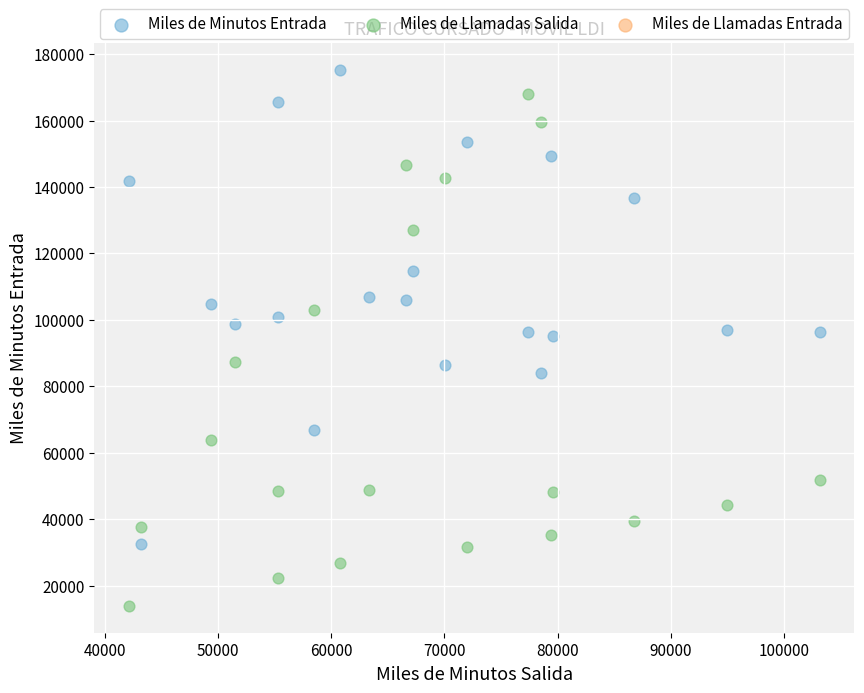

Which series has the largest Y range (max minus min)?

Miles de Llamadas Salida